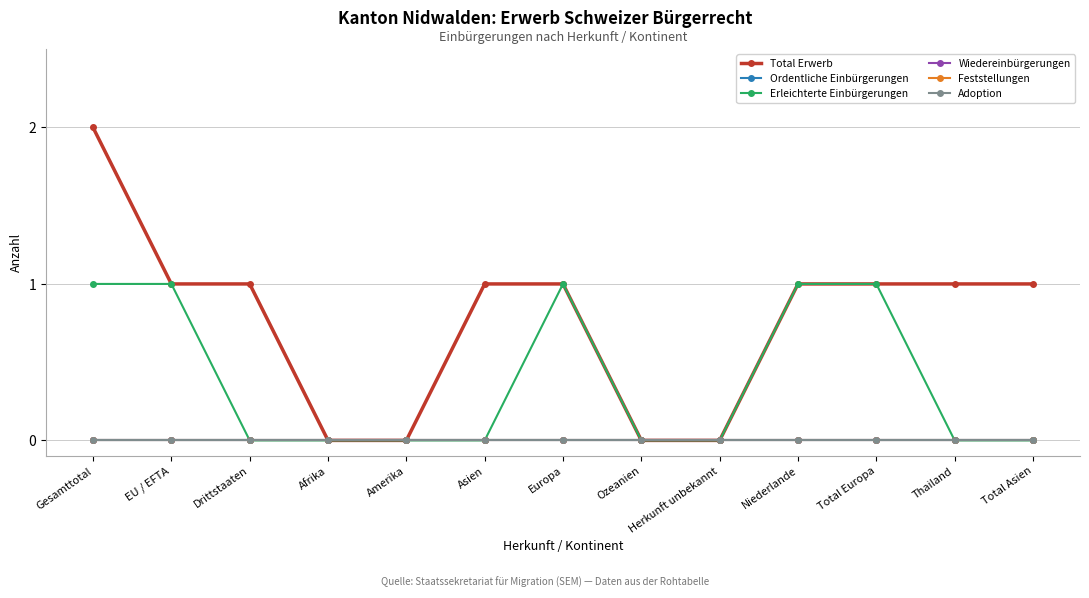

How many lines are shown in the chart?

6